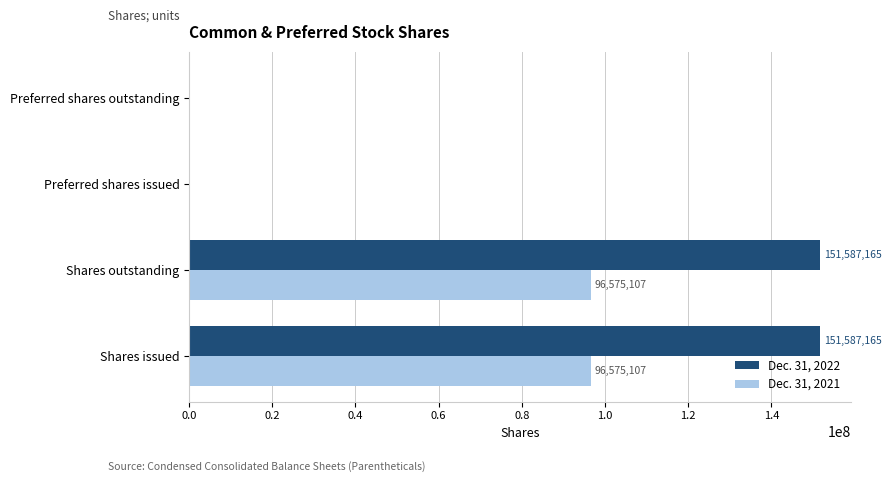

Is the value of Dec. 31, 2022 at Shares issued greater than the value of Dec. 31, 2021 at Shares outstanding?

Yes